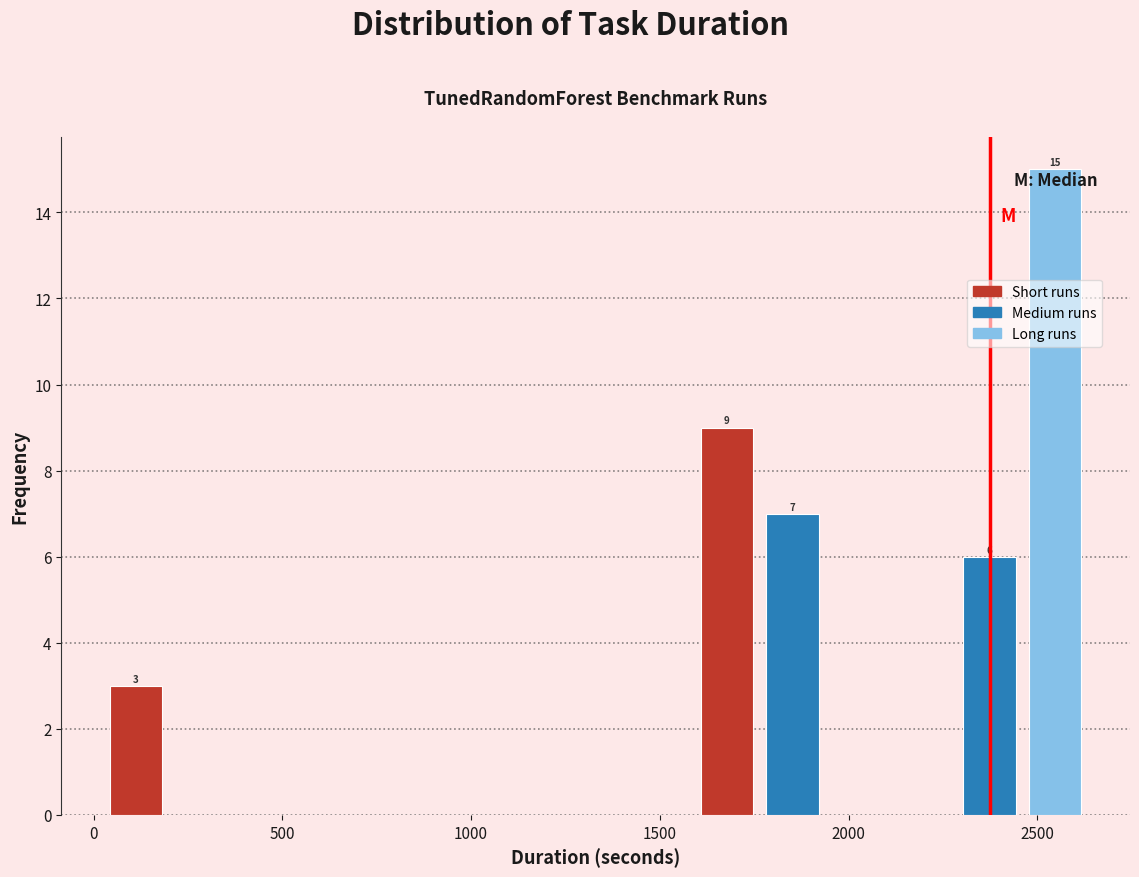

Read against the x-axis, roughly where is the centre of the tallest bar?

2550